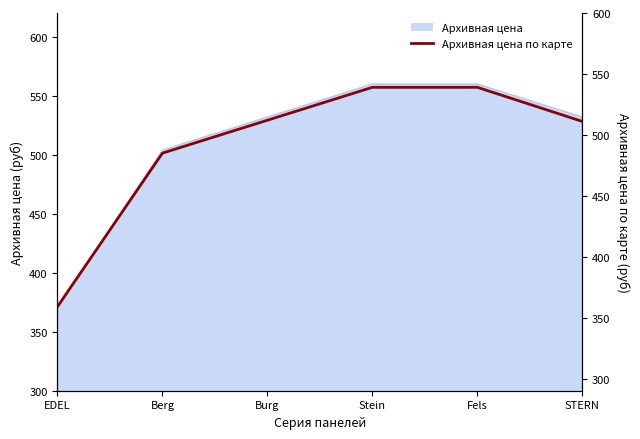

What position from the right is Burg?

4